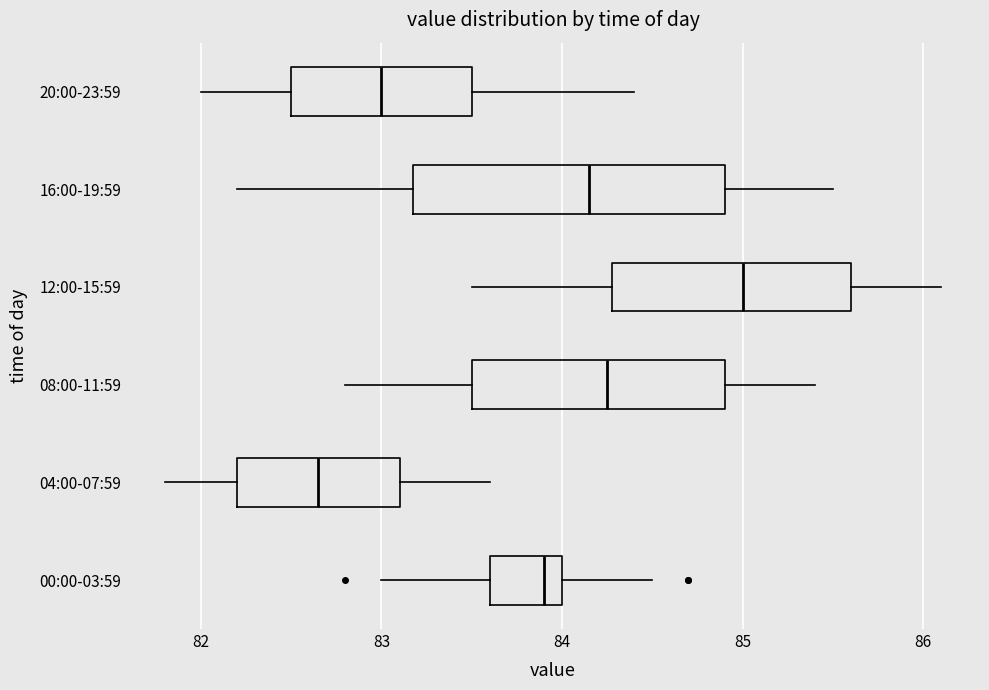

Which box has the furthest to the left median line?

04:00-07:59